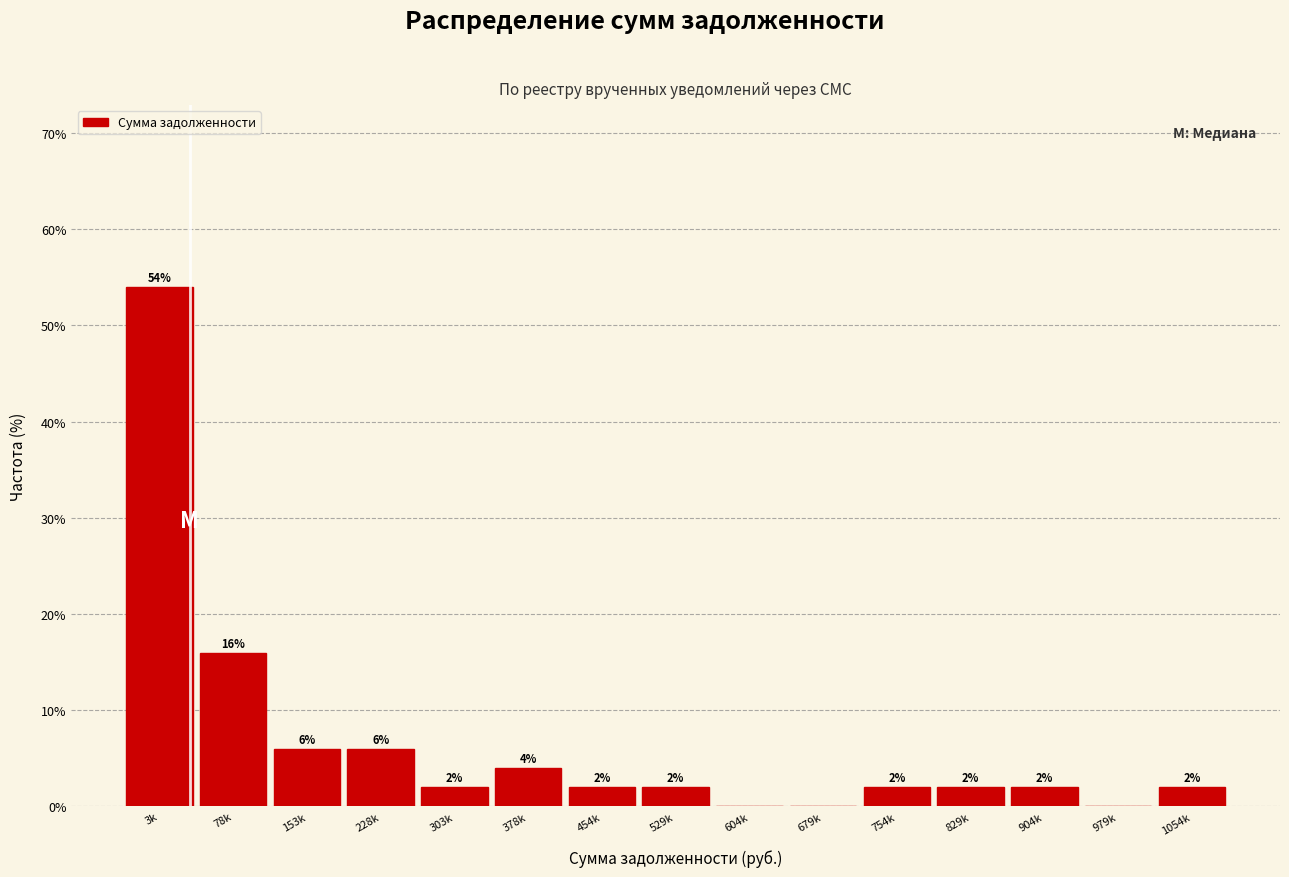

Reading right to left, what are all the values shown in this chart?

1054k=2	979k=0	904k=2	829k=2	754k=2	679k=0	604k=0	529k=2	454k=2	378k=4	303k=2	228k=6	153k=6	78k=16	3k=54